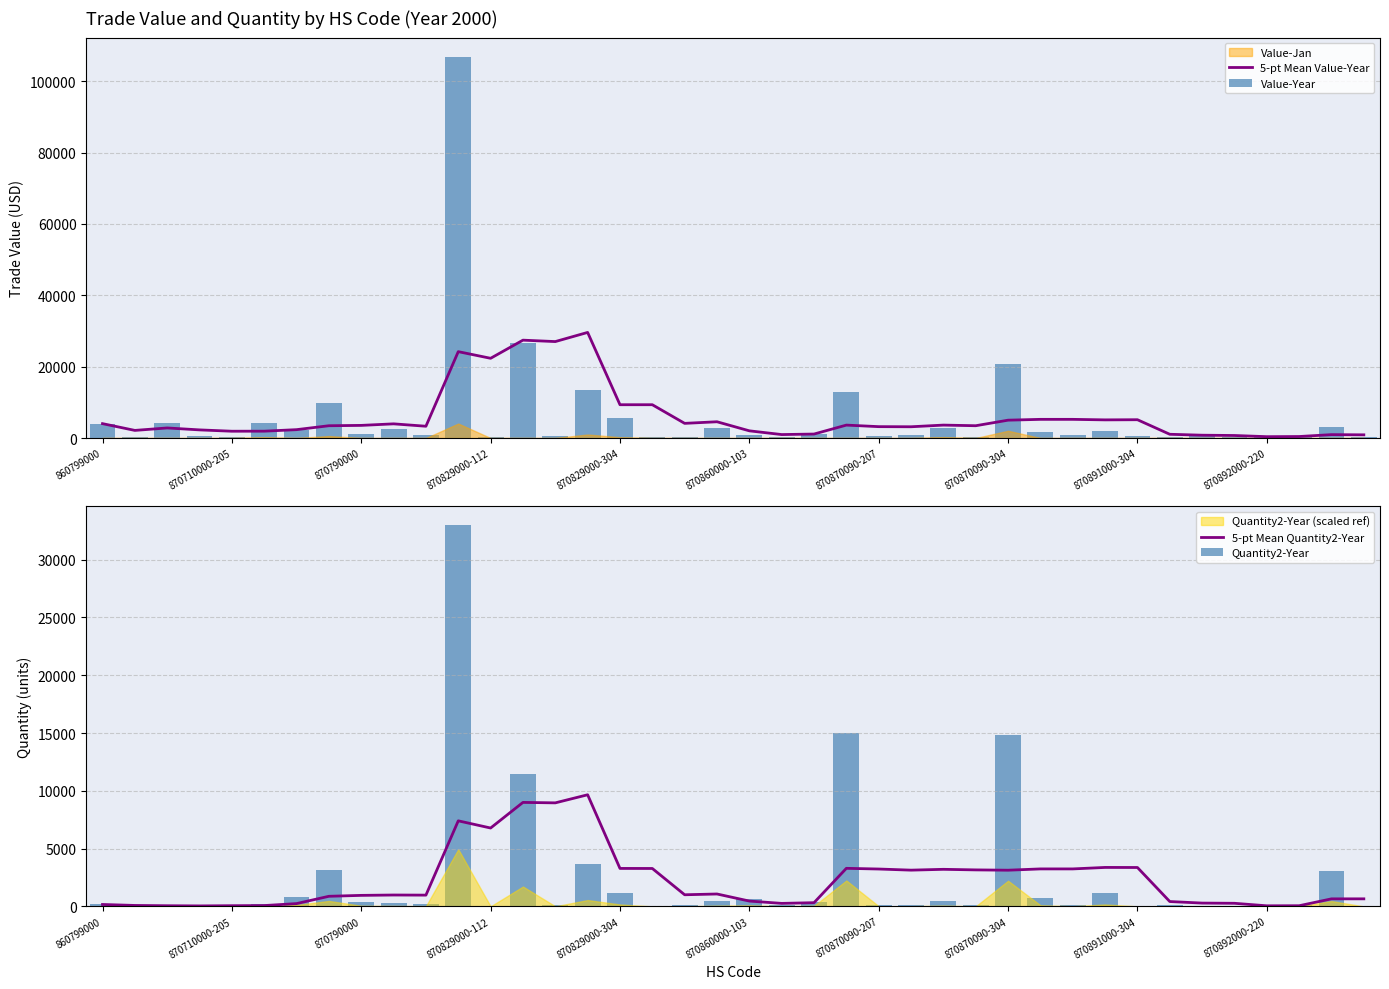

What is the maximum value for 5-pt Mean Value-Year?

29584.8